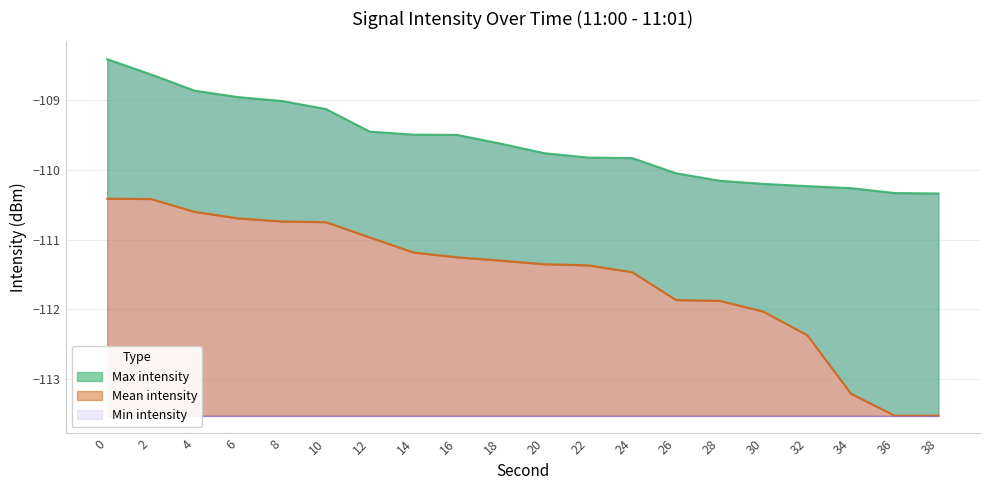

True or false: Mean intensity and Max intensity intersect in this chart.

False